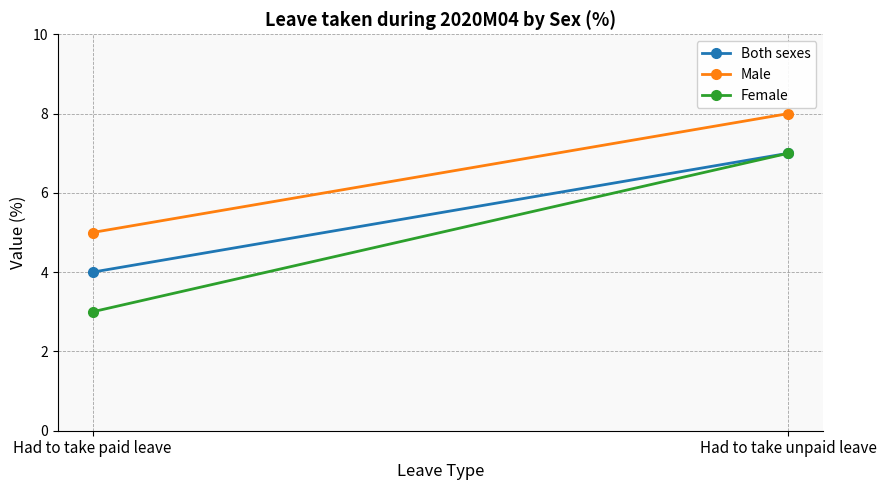

What is the greatest value displayed?

8